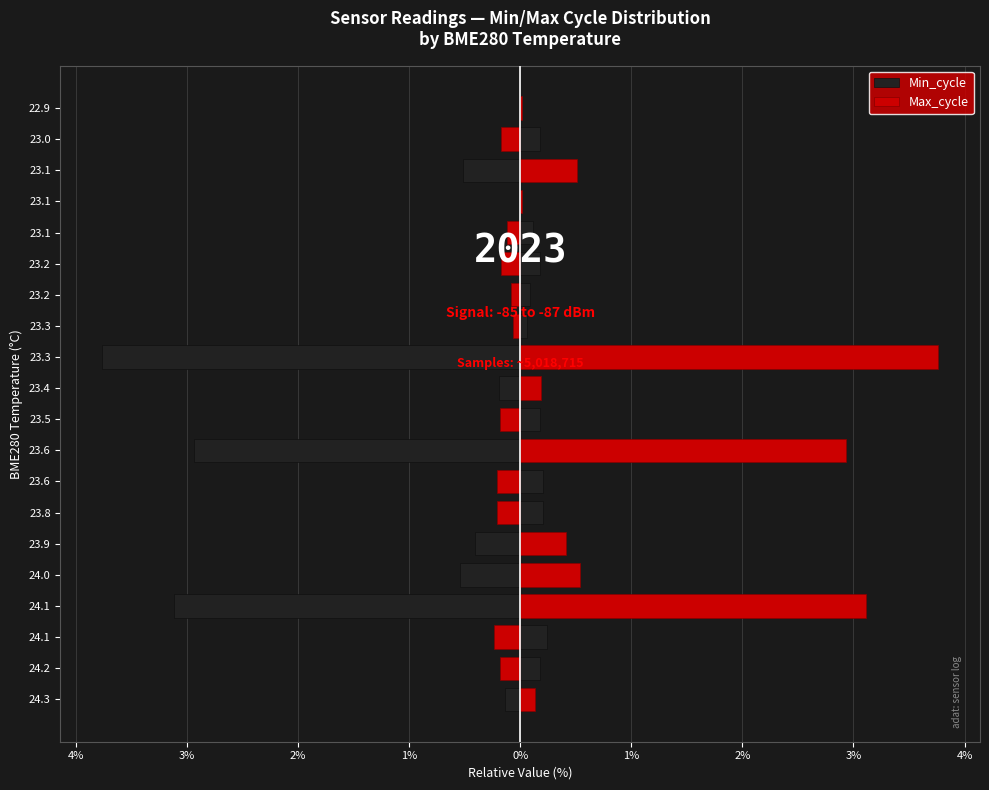

Which series has the largest total across all categories?

Max_cycle